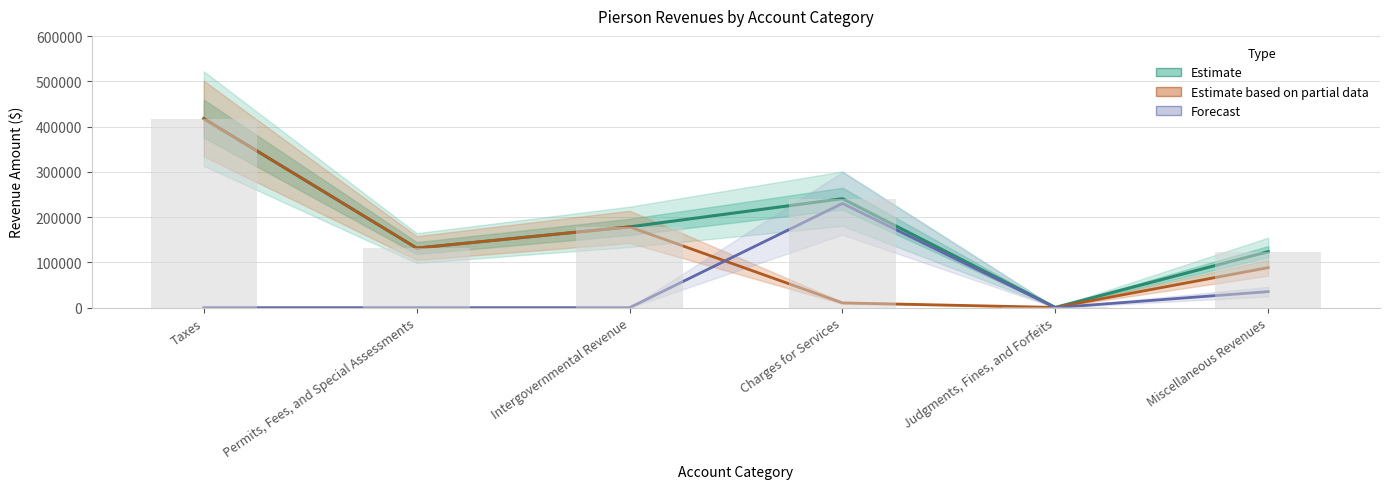

What is the difference between the maximum and minimum values in the Account Total (Estimate) series?

417420